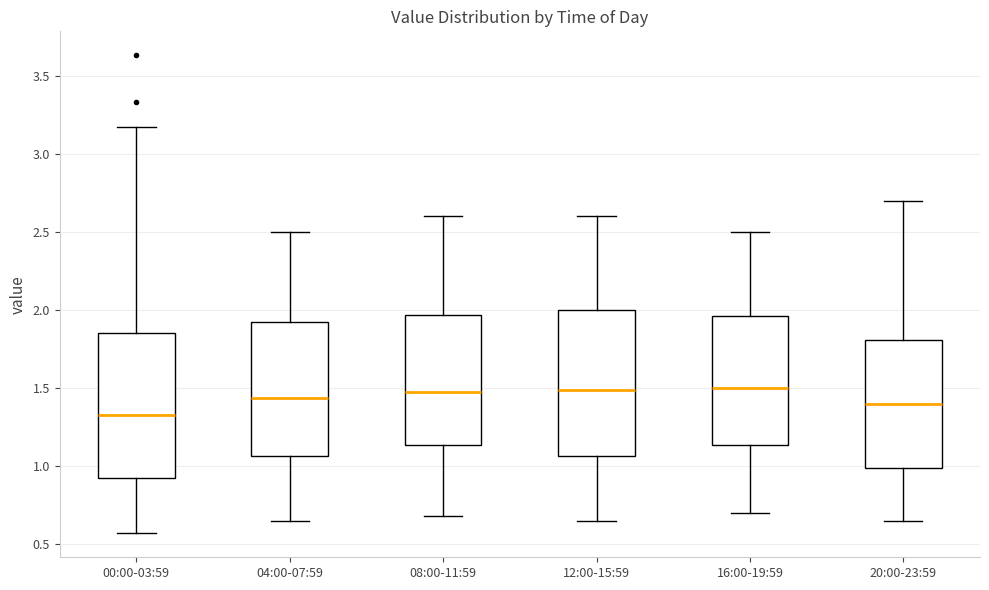

Reading left to right, read every box against the y-axis: the position of its median line, the range the box covers, and the ends of its whiskers. The values are not printed on the chart, so give them approximately, as read against the axis.

00:00-03:59: median 1.35, box 0.95 to 1.85, whiskers 0.55 to 3.15
04:00-07:59: median 1.45, box 1.05 to 1.90, whiskers 0.65 to 2.50
08:00-11:59: median 1.50, box 1.15 to 1.95, whiskers 0.70 to 2.60
12:00-15:59: median 1.50, box 1.05 to 2.00, whiskers 0.65 to 2.60
16:00-19:59: median 1.50, box 1.15 to 1.95, whiskers 0.70 to 2.50
20:00-23:59: median 1.40, box 1.00 to 1.80, whiskers 0.65 to 2.70